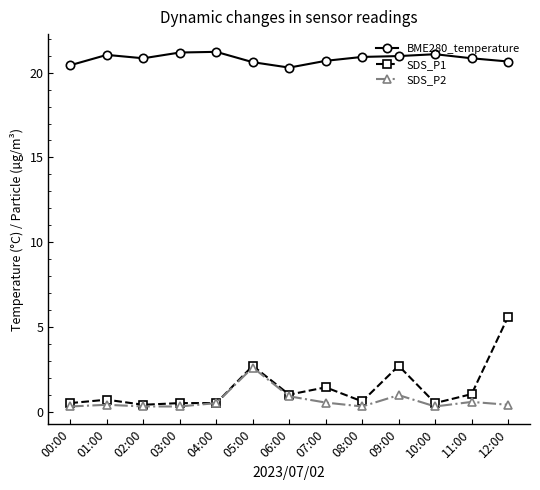

How many distinct data groups are displayed?

3